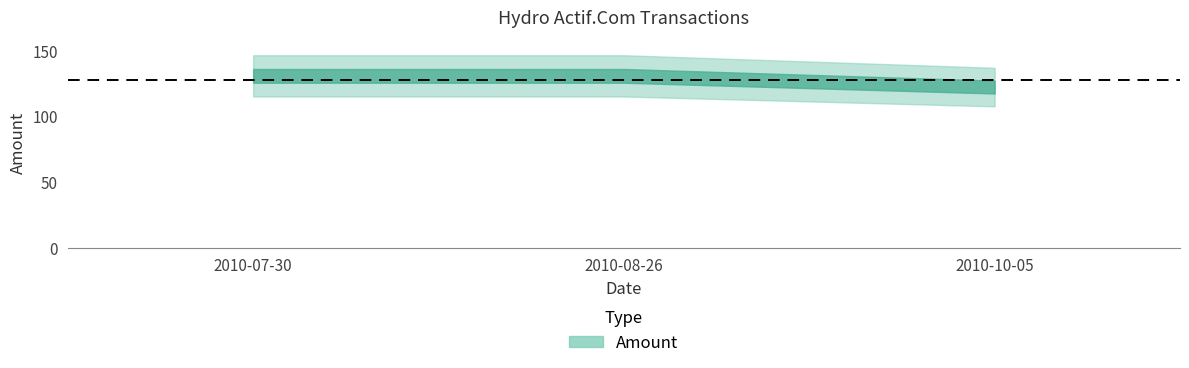

The chart shows a value of 55.2 at 2010-10-05. True or false?

False